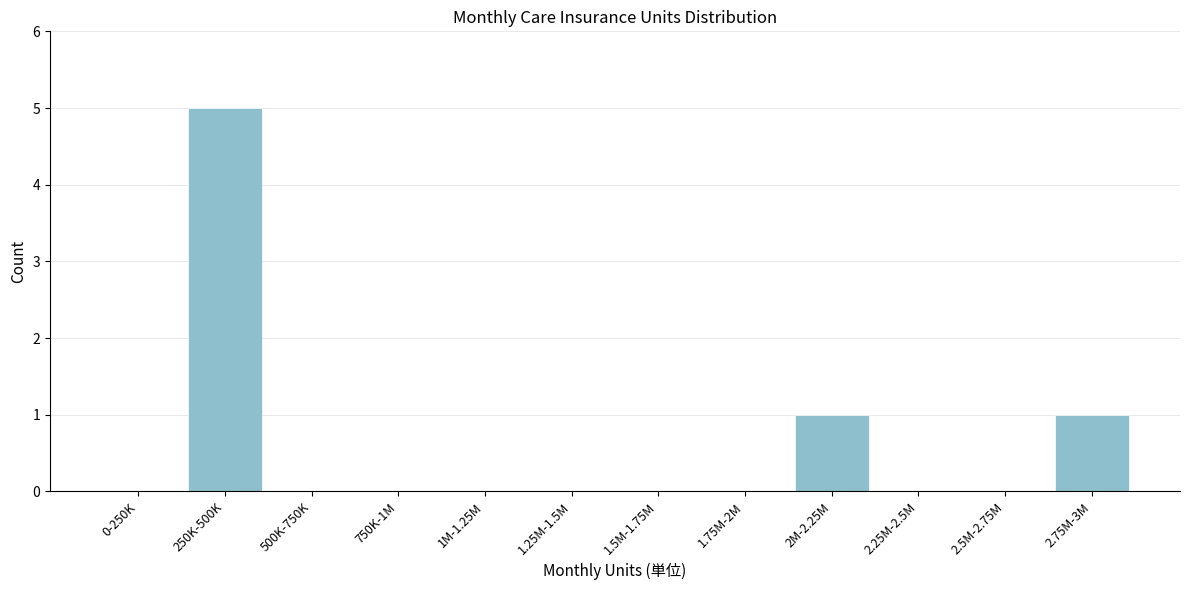

Reading left to right, list all the values displayed in this chart.

0-250K=0	250K-500K=5	500K-750K=0	750K-1M=0	1M-1.25M=0	1.25M-1.5M=0	1.5M-1.75M=0	1.75M-2M=0	2M-2.25M=1	2.25M-2.5M=0	2.5M-2.75M=0	2.75M-3M=1